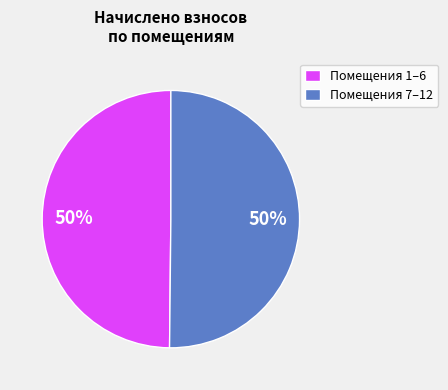

True or false: Помещения 7–12 accounts for 62% of the total.

False